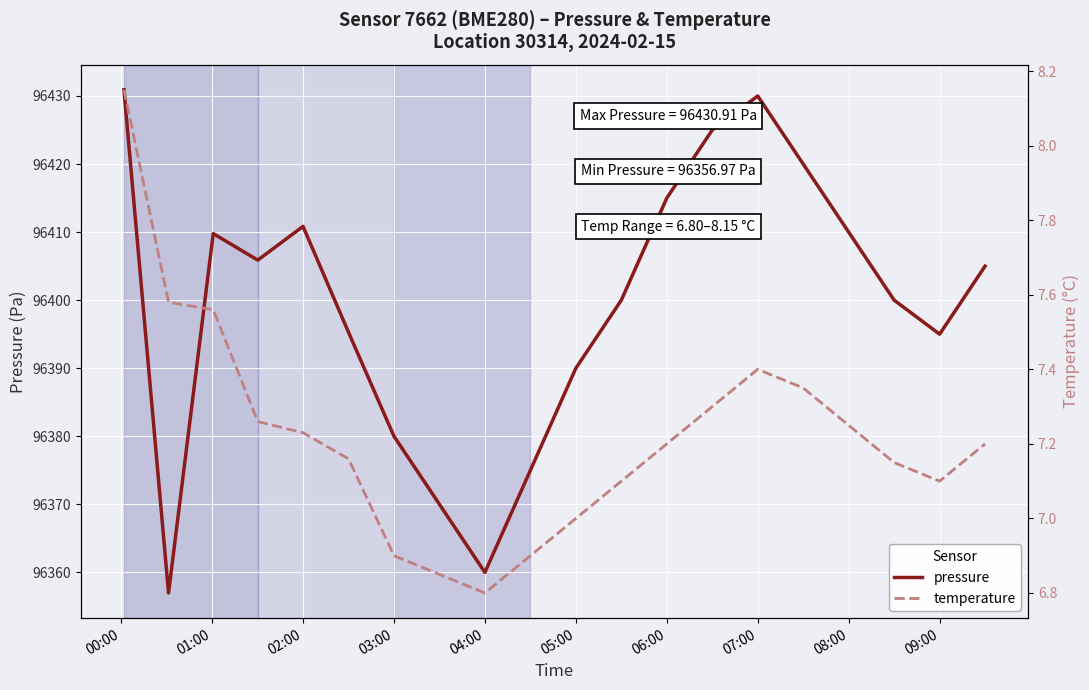

The value of pressure at 03:00 is 96380.0. True or false?

True